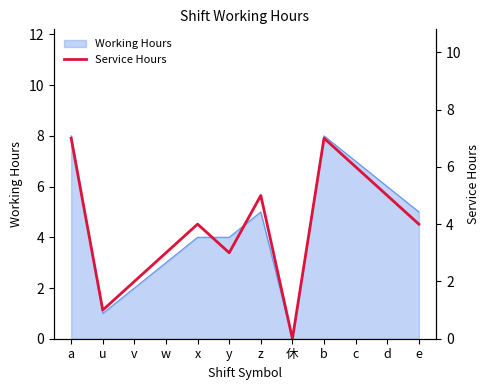

Count the values in the range 3 to 6.

7